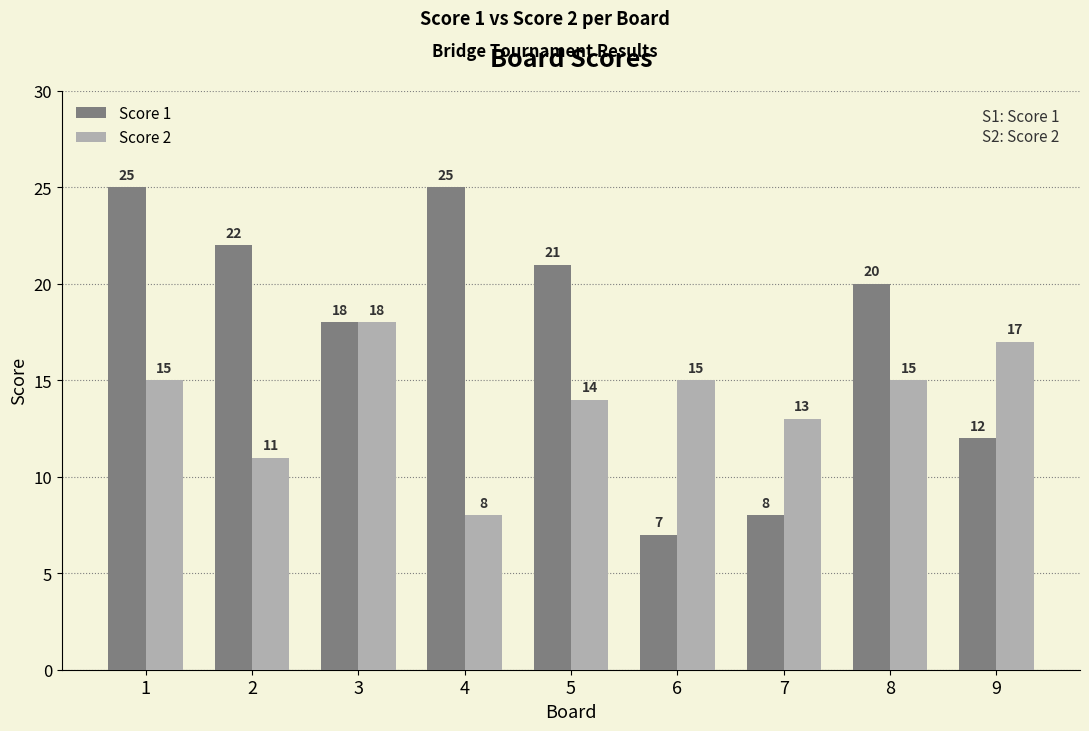

Rank the series by their maximum value, from lowest to highest.

Score 2, Score 1